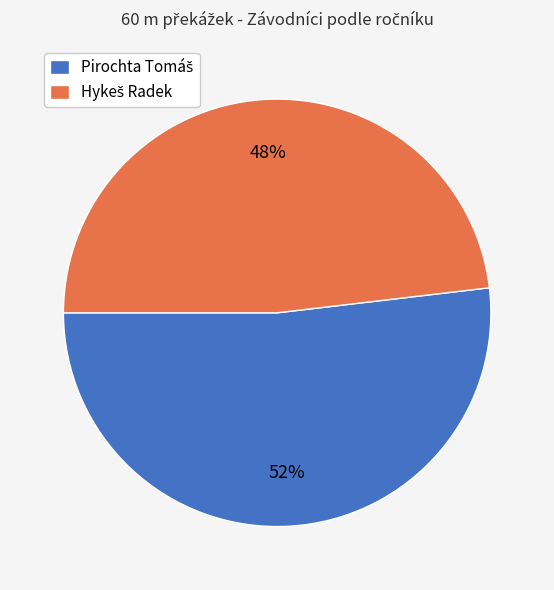

Does any single category account for the majority?

Yes